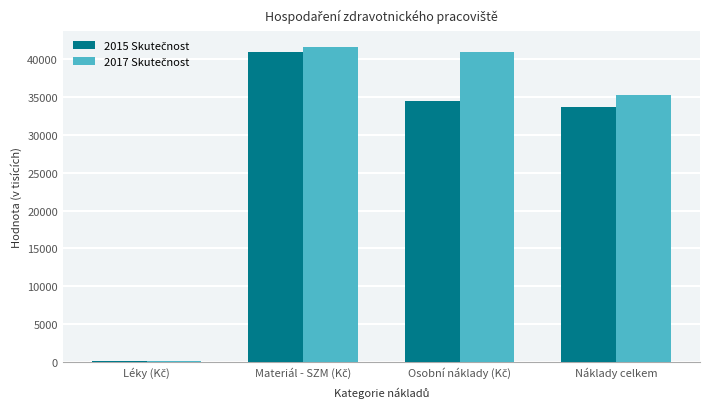

What is the maximum value shown in the chart?

41621.0